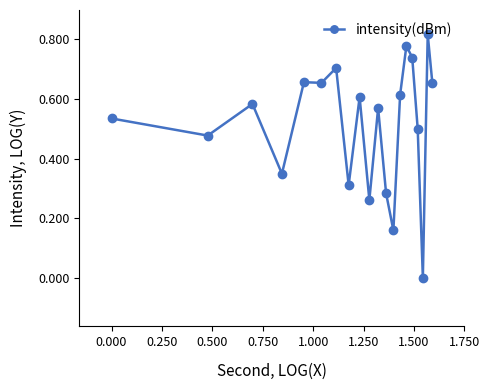

What is the sum of all values?

10.3